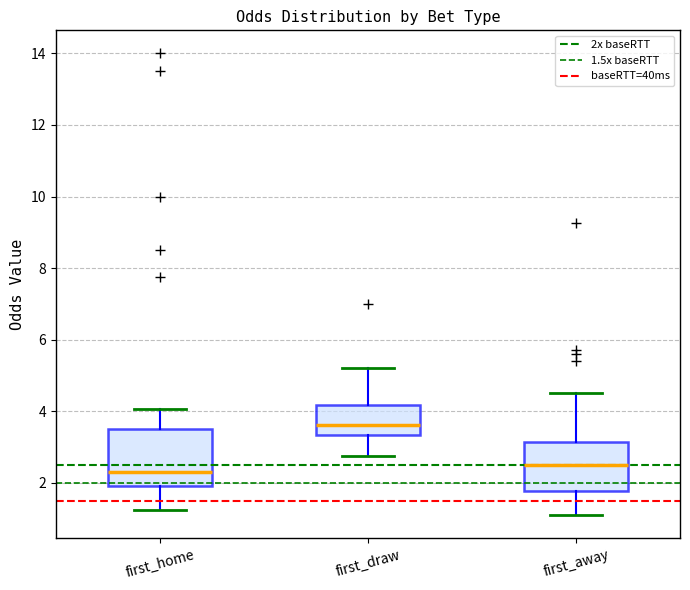

Where does the upper whisker of the box for first_away end on the y-axis? The values are not printed on the chart, so give them approximately, as read against the axis.

4.6